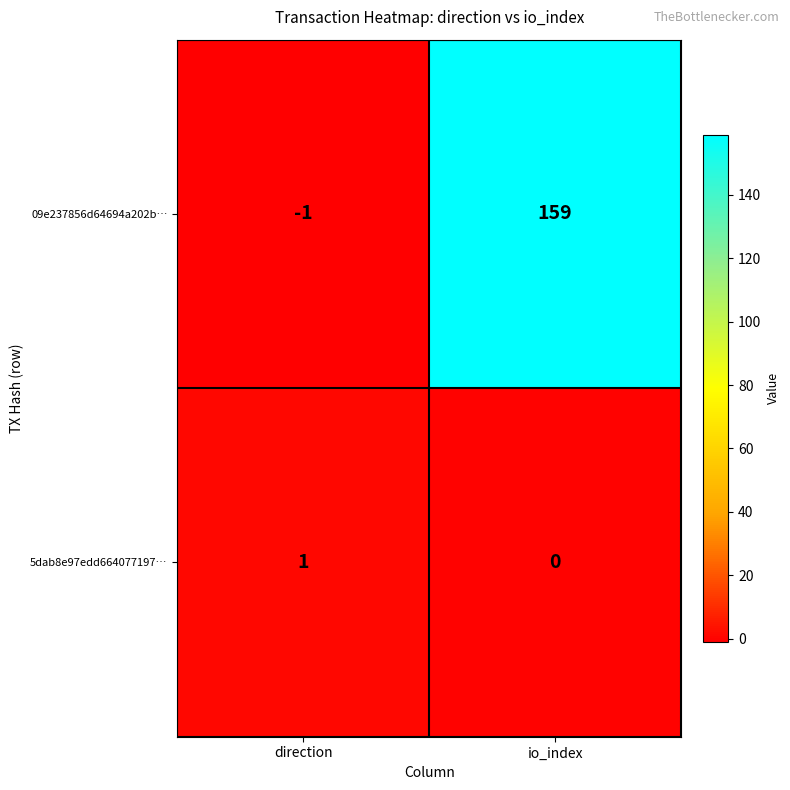

What is the difference between the highest and lowest values at direction?

2